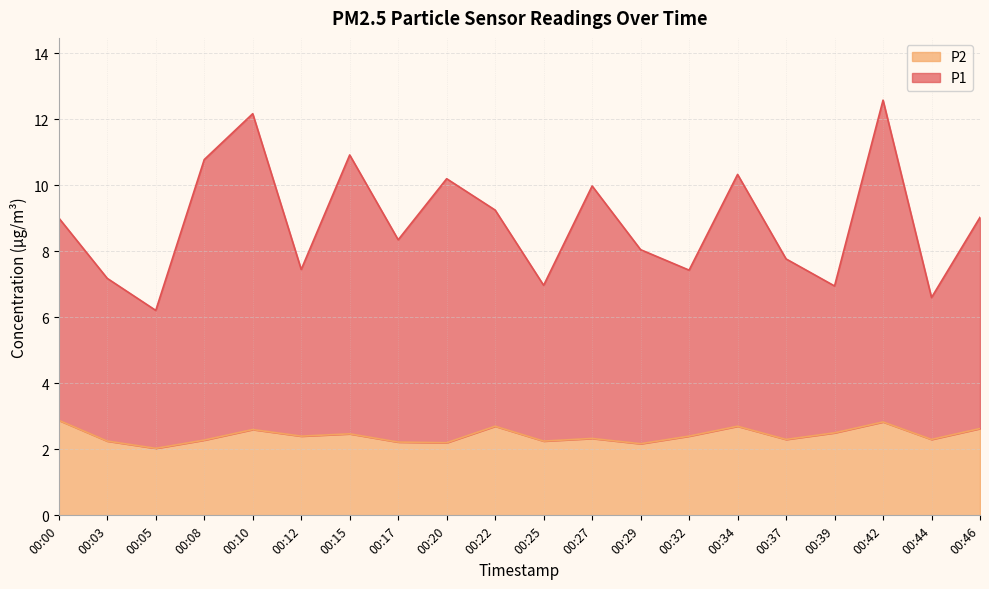

What is the total value across all series at 00:44?

6.6